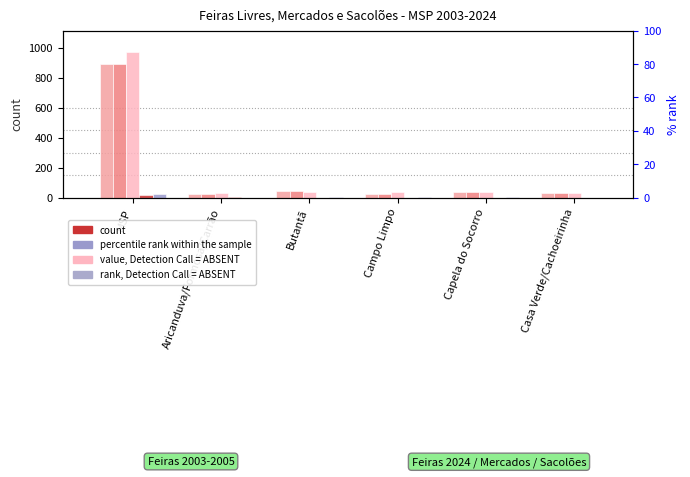

What is the difference between the maximum and second lowest values in the Feiras 2003 series?

865